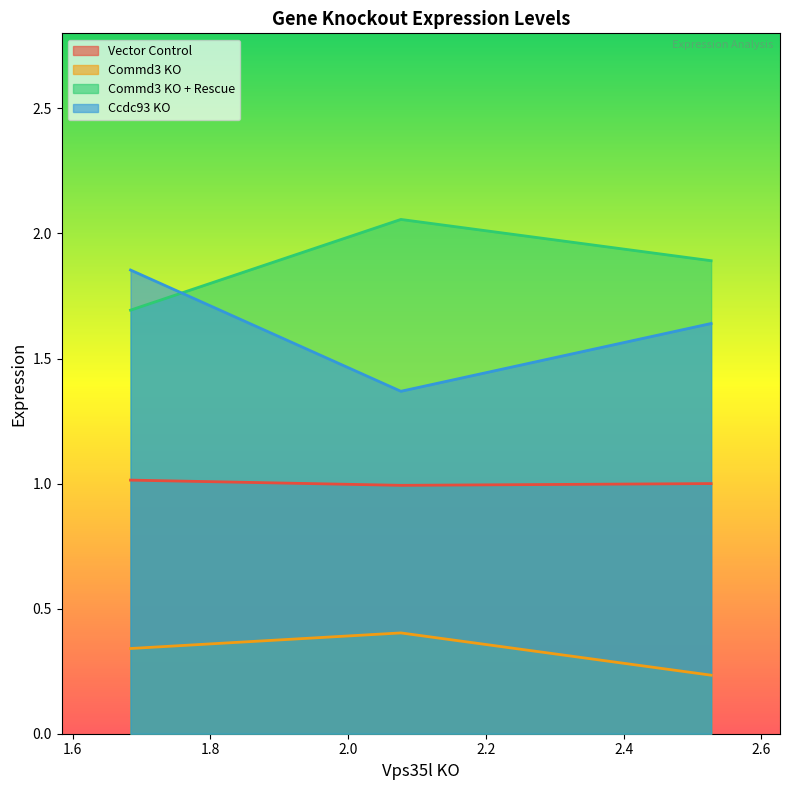

List the series in order of their peak value, highest first.

Commd3 KO + Rescue, Ccdc93 KO, Vector Control, Commd3 KO